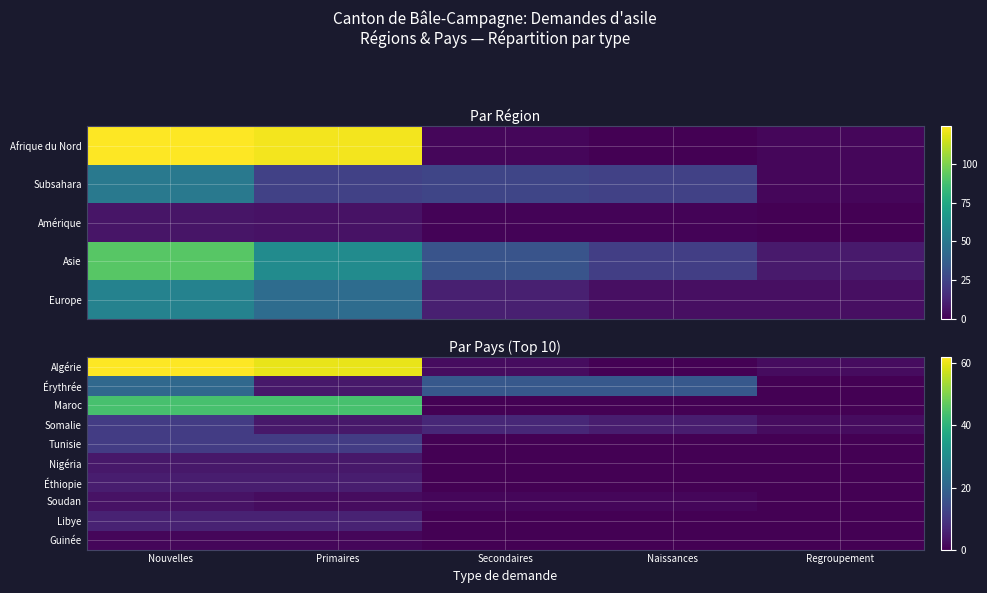

Where does the Somalie series first go above 5?

Nouvelles